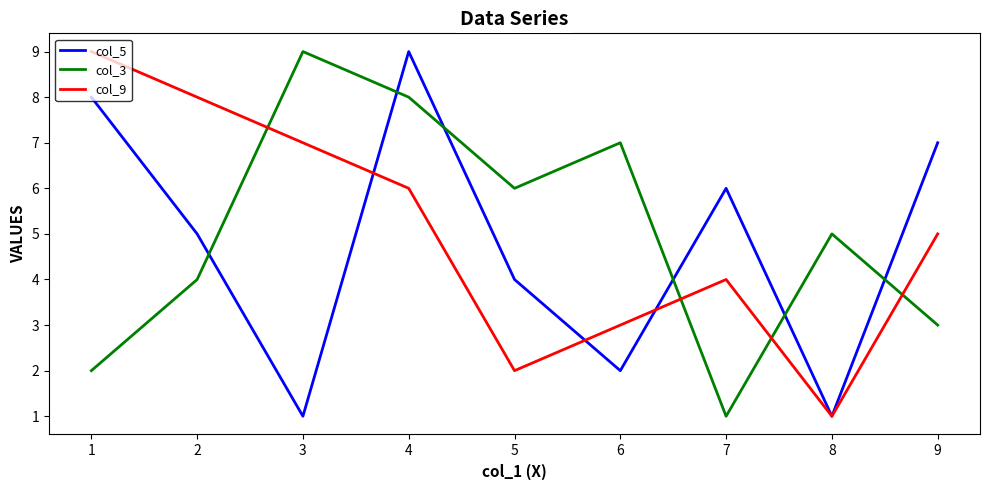

Which series changed the most between 4 and 7?

col_3